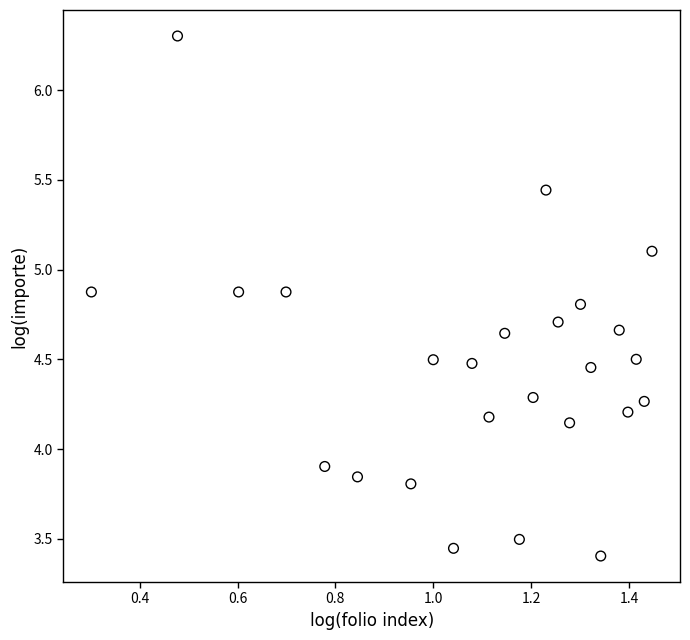

What is the range of X values (max minus min)?

1.1